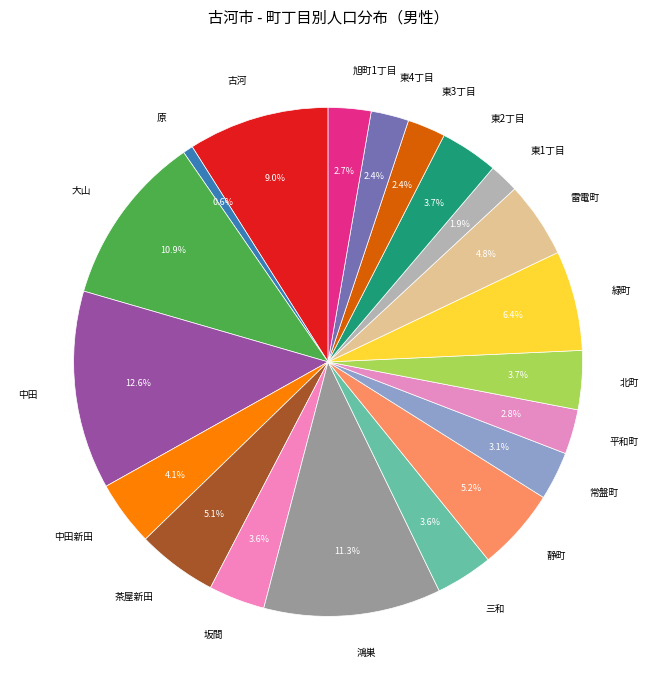

Between 静町 and 古河, which is larger?

古河